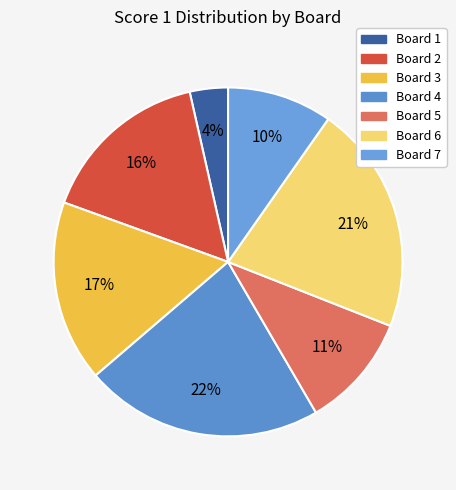

Which has a higher value, Board 4 or Board 7?

Board 4